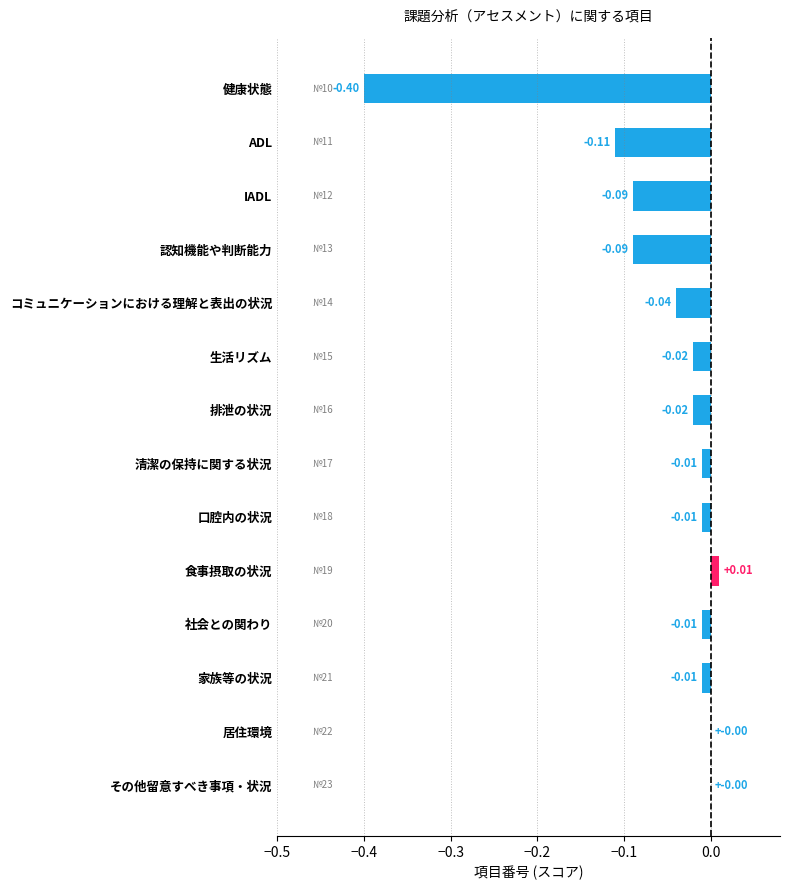

Which has a higher value, 食事摂取の状況 or 健康状態?

食事摂取の状況